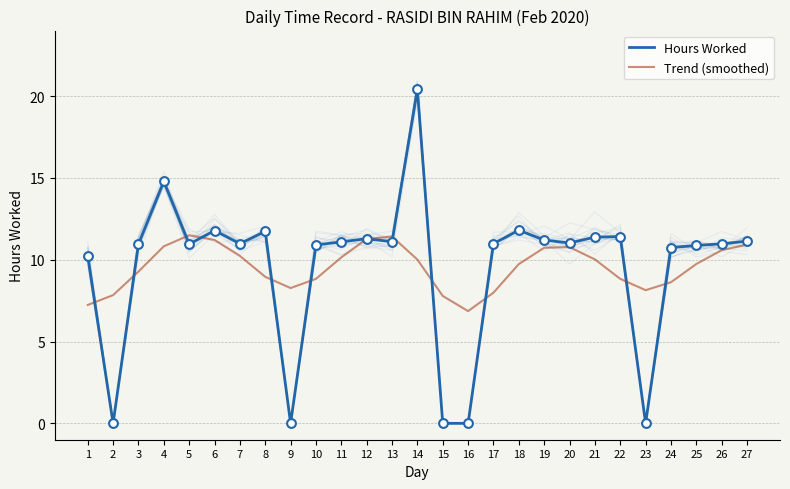

Which series has the largest total across all categories?

Hours Worked